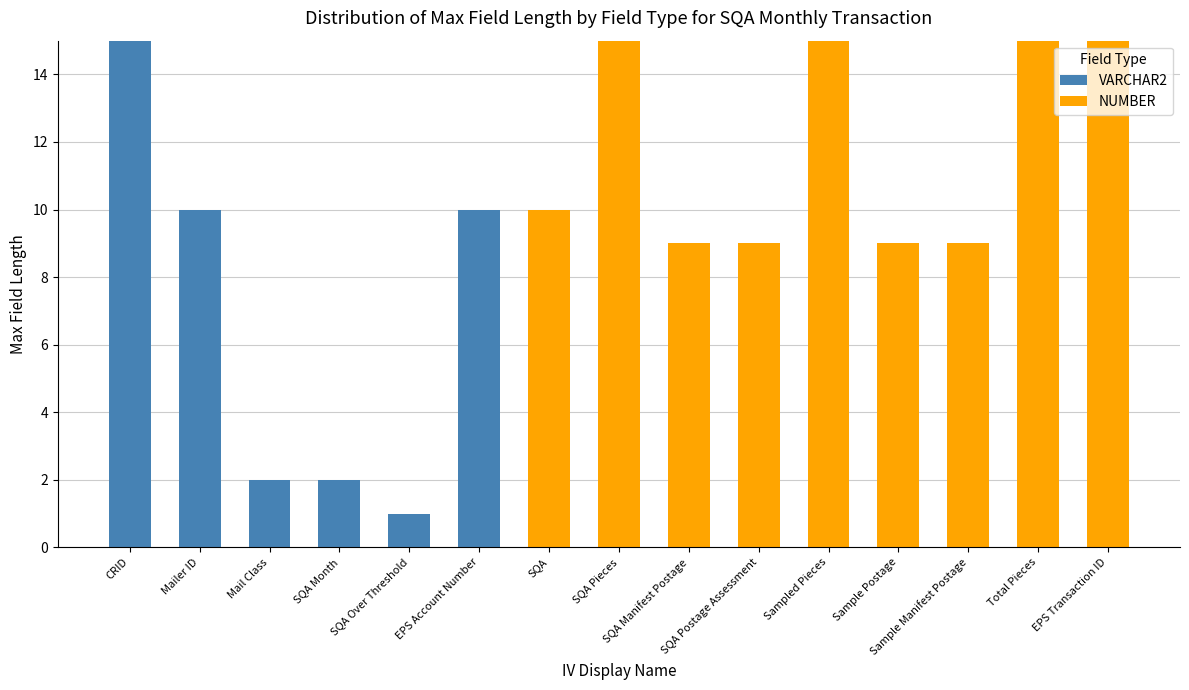

The value of VARCHAR2 at SQA is 0. True or false?

True